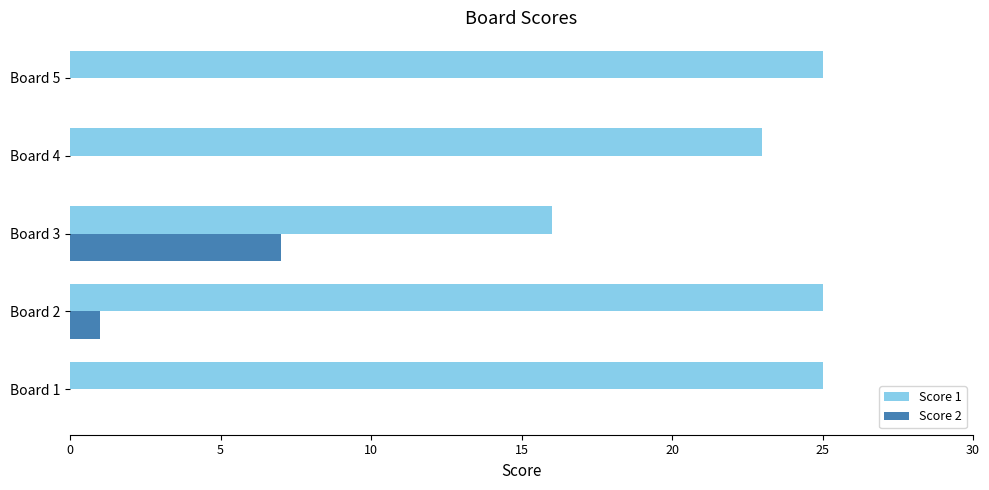

Is the value of Score 1 at Board 3 greater than the value of Score 2 at Board 4?

Yes